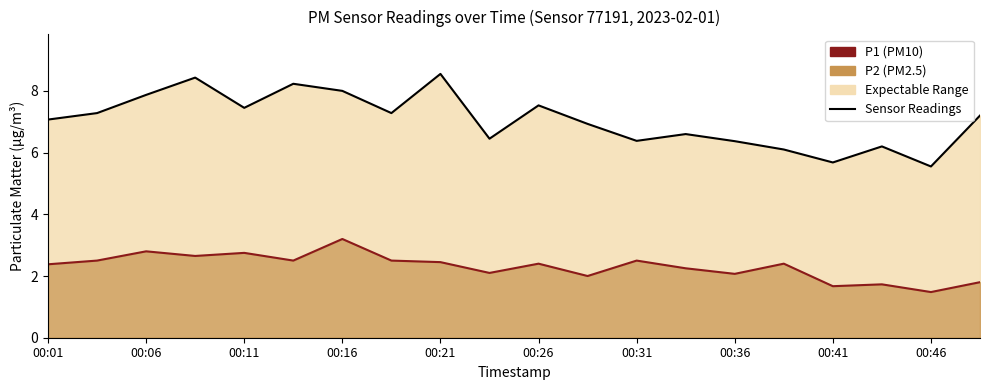

Reading left to right, what are all the values shown in this chart?

P1: 00:01=7.1	00:03=7.3	00:06=7.9	00:08=8.4	00:11=7.5	00:13=8.2	00:16=8.0	00:19=7.3	00:21=8.6	00:23=6.5	00:26=7.5	00:28=6.9	00:31=6.4	00:33=6.6	00:36=6.4	00:38=6.1	00:41=5.7	00:43=6.2	00:46=5.5	00:48=7.2
P2: 00:01=2.4	00:03=2.5	00:06=2.8	00:08=2.6	00:11=2.8	00:13=2.5	00:16=3.2	00:19=2.5	00:21=2.5	00:23=2.1	00:26=2.4	00:28=2.0	00:31=2.5	00:33=2.2	00:36=2.1	00:38=2.4	00:41=1.7	00:43=1.7	00:46=1.5	00:48=1.8